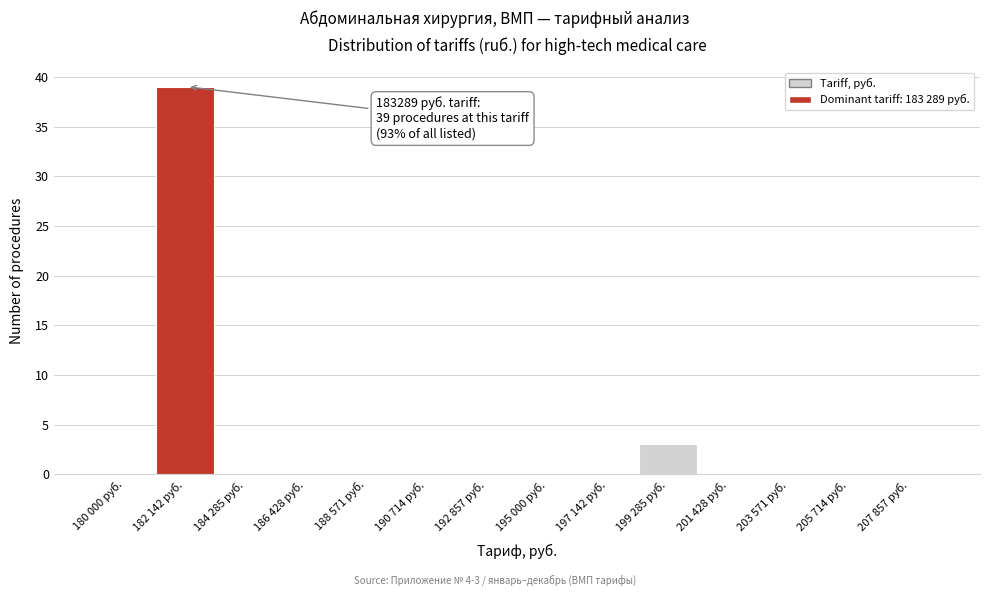

Reading left to right, list all the values displayed in this chart.

180 000 руб.=0	182 142 руб.=39	184 285 руб.=0	186 428 руб.=0	188 571 руб.=0	190 714 руб.=0	192 857 руб.=0	195 000 руб.=0	197 142 руб.=0	199 285 руб.=3	201 428 руб.=0	203 571 руб.=0	205 714 руб.=0	207 857 руб.=0